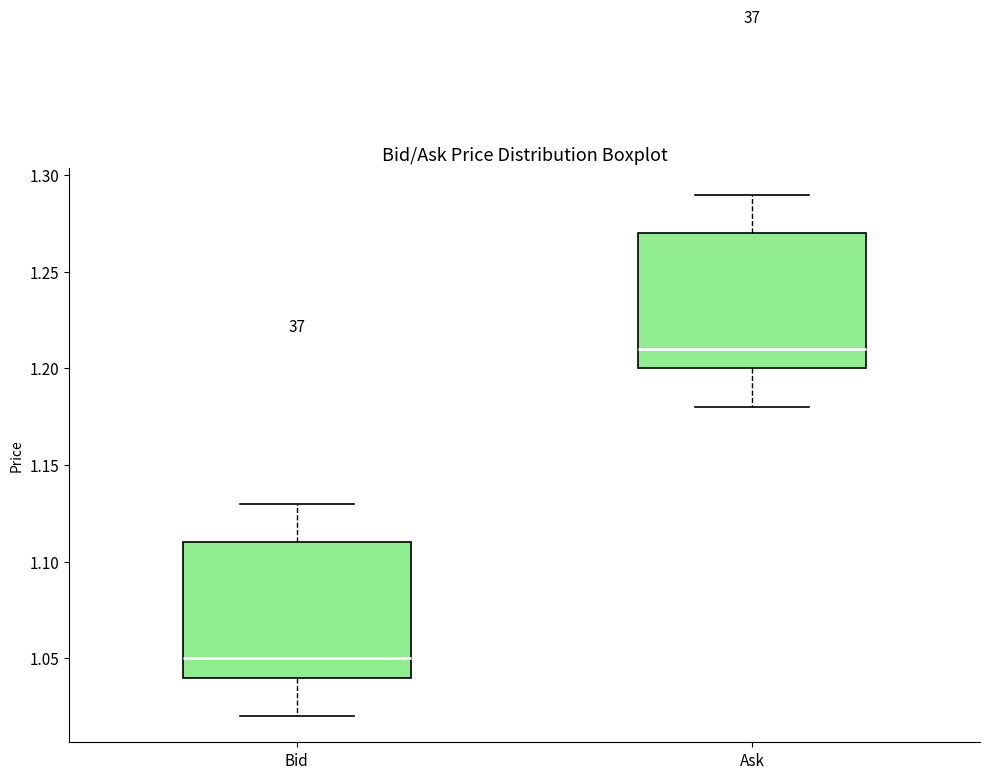

Reading left to right, transcribe this box plot: for each box, give where its median line is, the range the box spans, and where its two whiskers end, as read against the y-axis. The values are not printed on the chart, so give them approximately, as read against the axis.

Bid: median 1.05, box 1.04 to 1.11, whiskers 1.02 to 1.13
Ask: median 1.21, box 1.20 to 1.27, whiskers 1.18 to 1.29